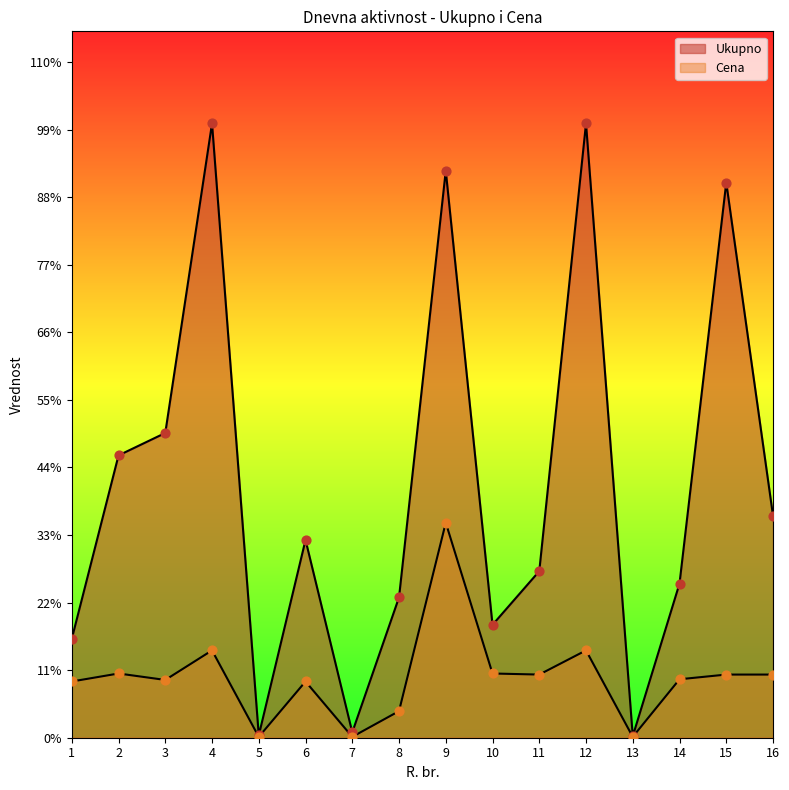

At which category is the sum across all series the highest?

9